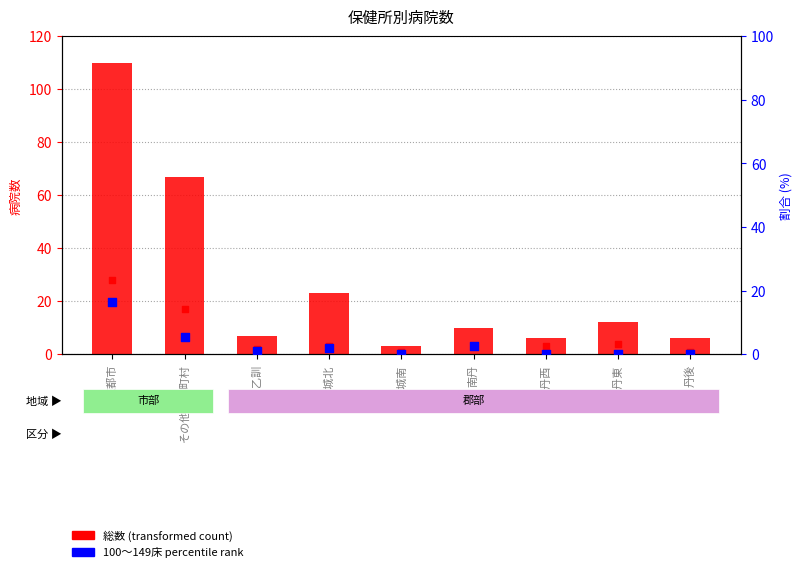

At how many categories does at least one series exceed 47?

2